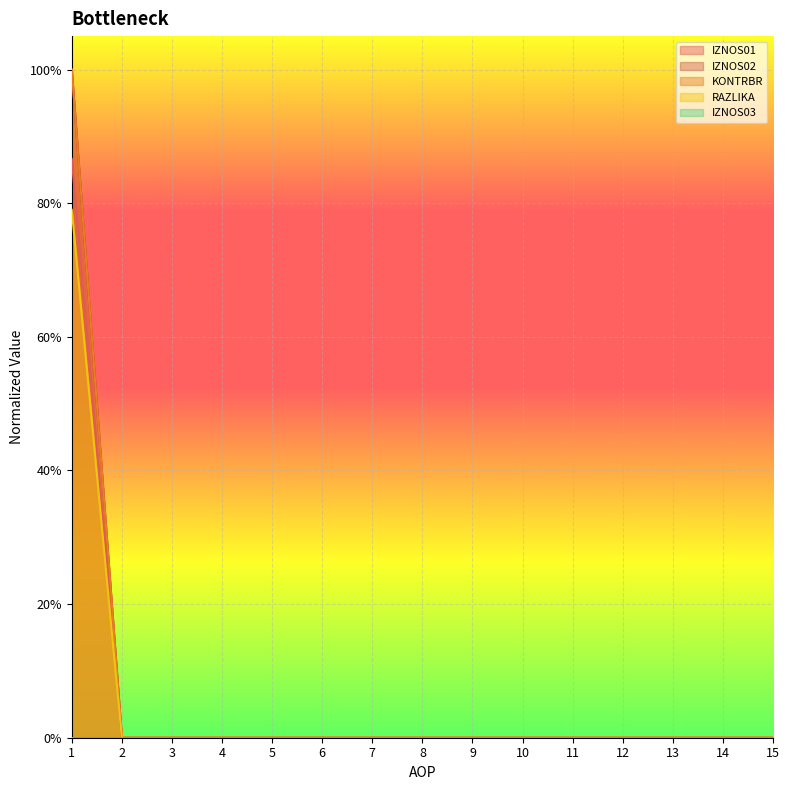

Reading left to right, what are all the values shown in this chart?

IZNOS01: 1=1.0	2=0.0	3=0.0	4=0.0	5=0.0	6=0.0	7=0.0	8=0.0	9=0.0	10=0.0	11=0.0	12=0.0	13=0.0	14=0.0	15=0.0
IZNOS02: 1=0.9	2=0.0	3=0.0	4=0.0	5=0.0	6=0.0	7=0.0	8=0.0	9=0.0	10=0.0	11=0.0	12=0.0	13=0.0	14=0.0	15=0.0
KONTRBR: 1=1.0	2=0.0	3=0.0	4=0.0	5=0.0	6=0.0	7=0.0	8=0.0	9=0.0	10=0.0	11=0.0	12=0.0	13=0.0	14=0.0	15=0.0
RAZLIKA: 1=0.8	2=0.0	3=0.0	4=0.0	5=0.0	6=0.0	7=0.0	8=0.0	9=0.0	10=0.0	11=0.0	12=0.0	13=0.0	14=0.0	15=0.0